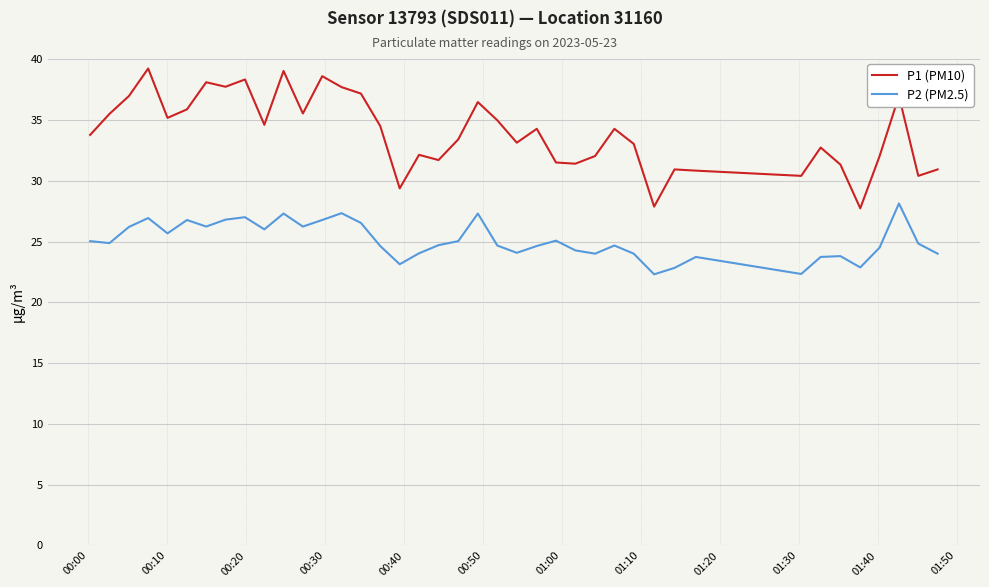

Which series has the widest spread of values?

P1 (PM10)